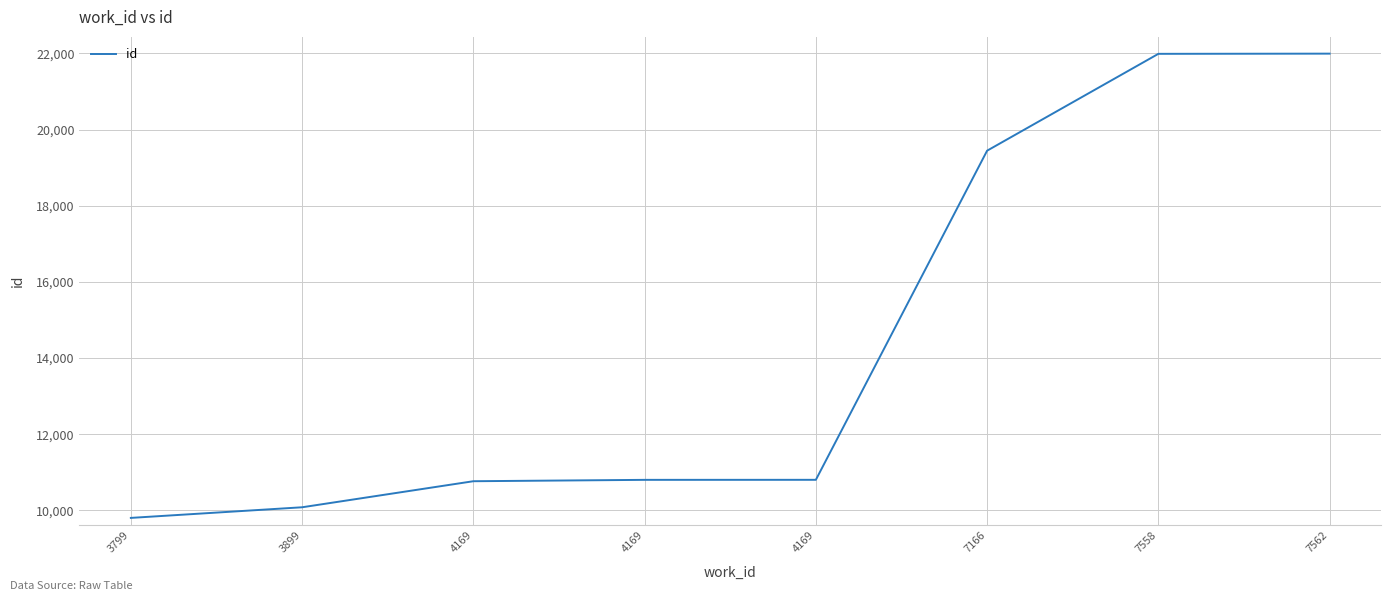

Is this an area chart (filled region under the line)?

No